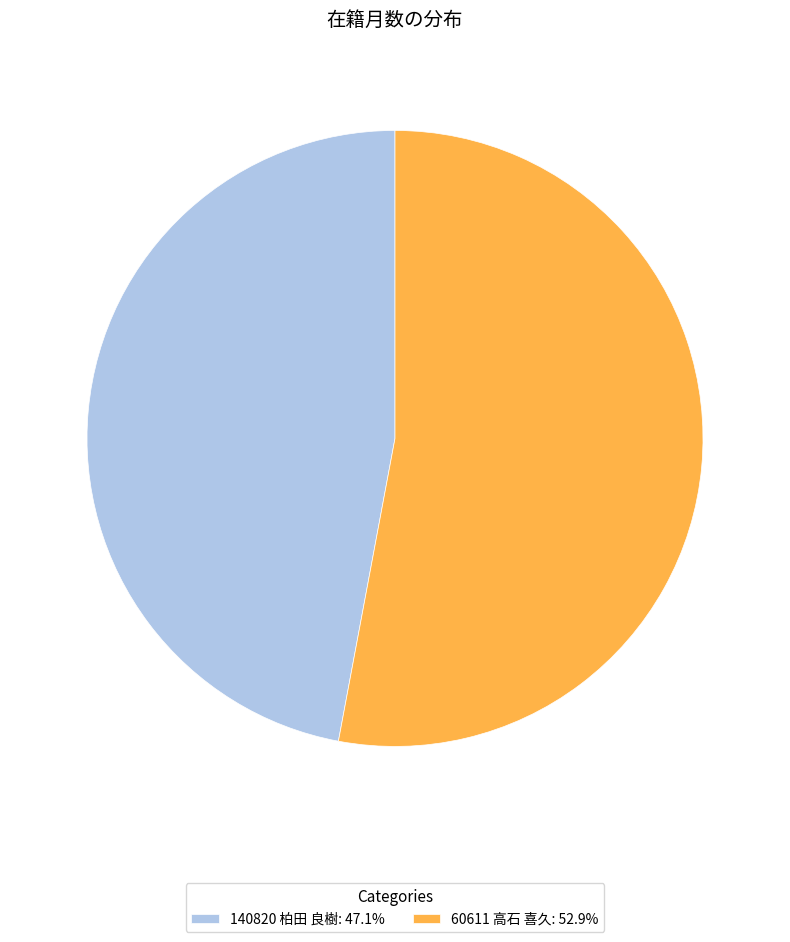

Do 60611 高石 喜久: 52.9% and 140820 柏田 良樹: 47.1% together represent more than half of the pie?

Yes